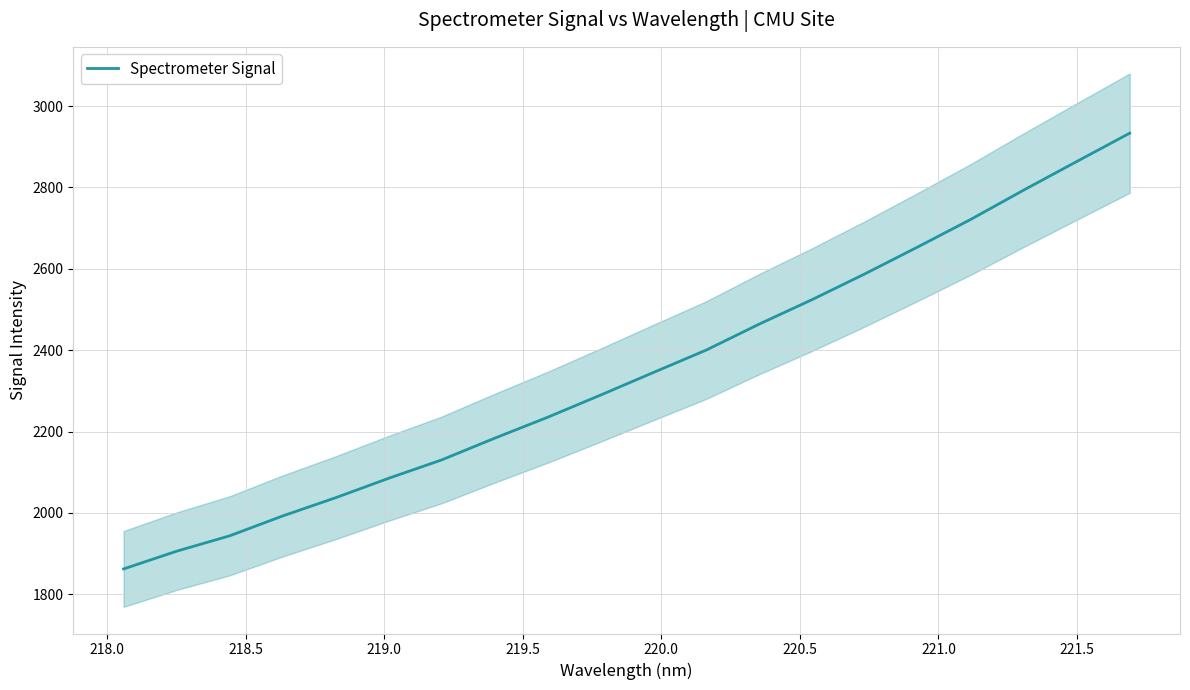

What is the average value?

2347.8